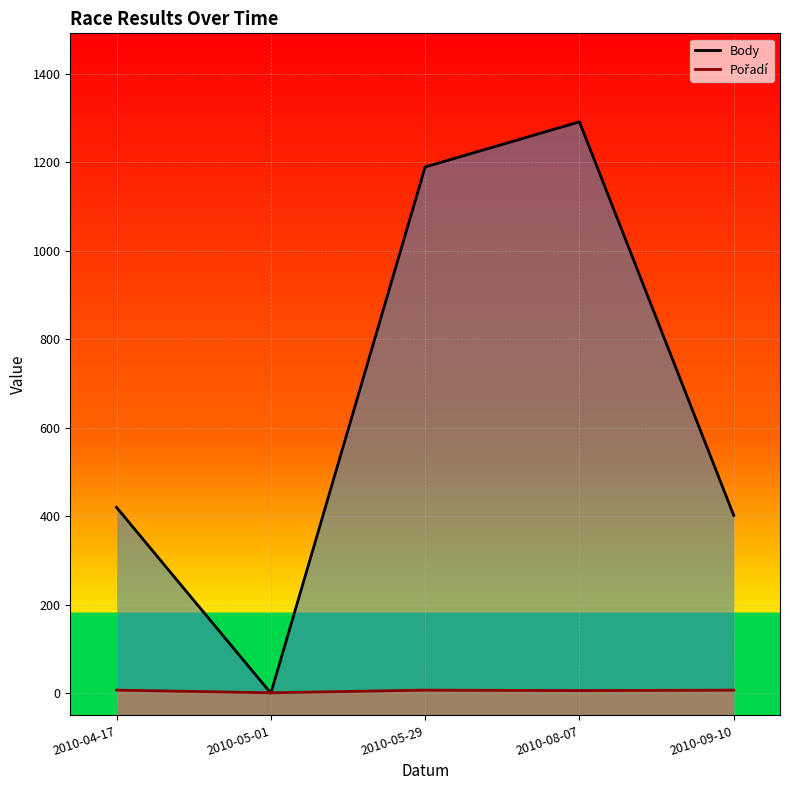

Is the value of Pořadí at 2010-04-17 greater than the value of Body at 2010-04-17?

No